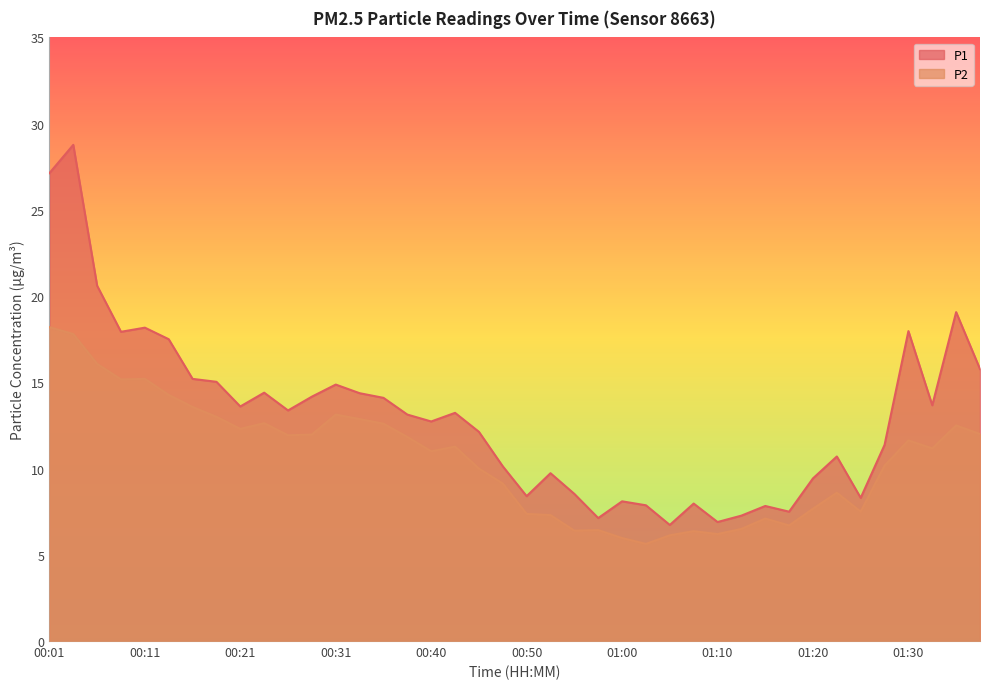

What is the sum of all P1 values?

520.8